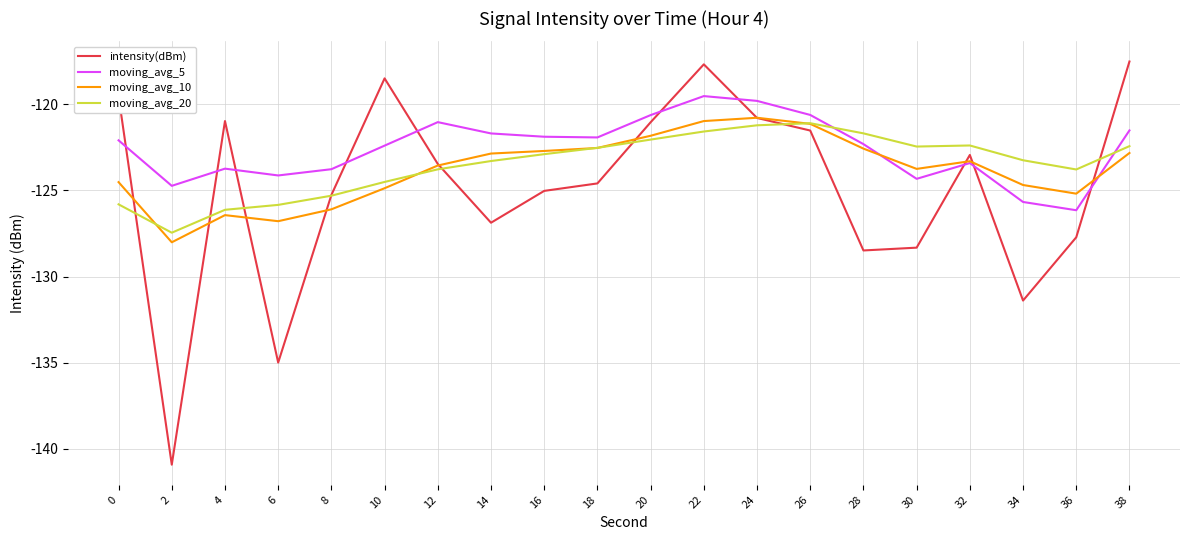

At which category is the sum across all series the highest?

22